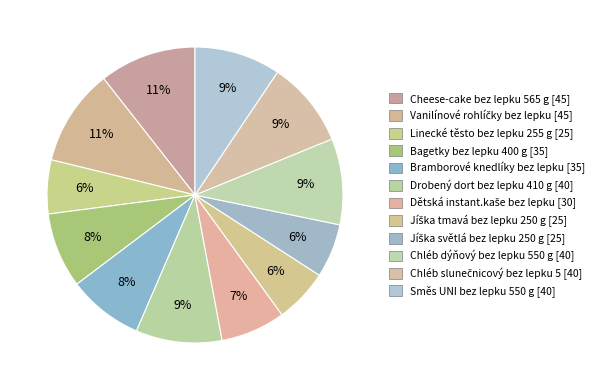

How many slices are in this pie chart?

12